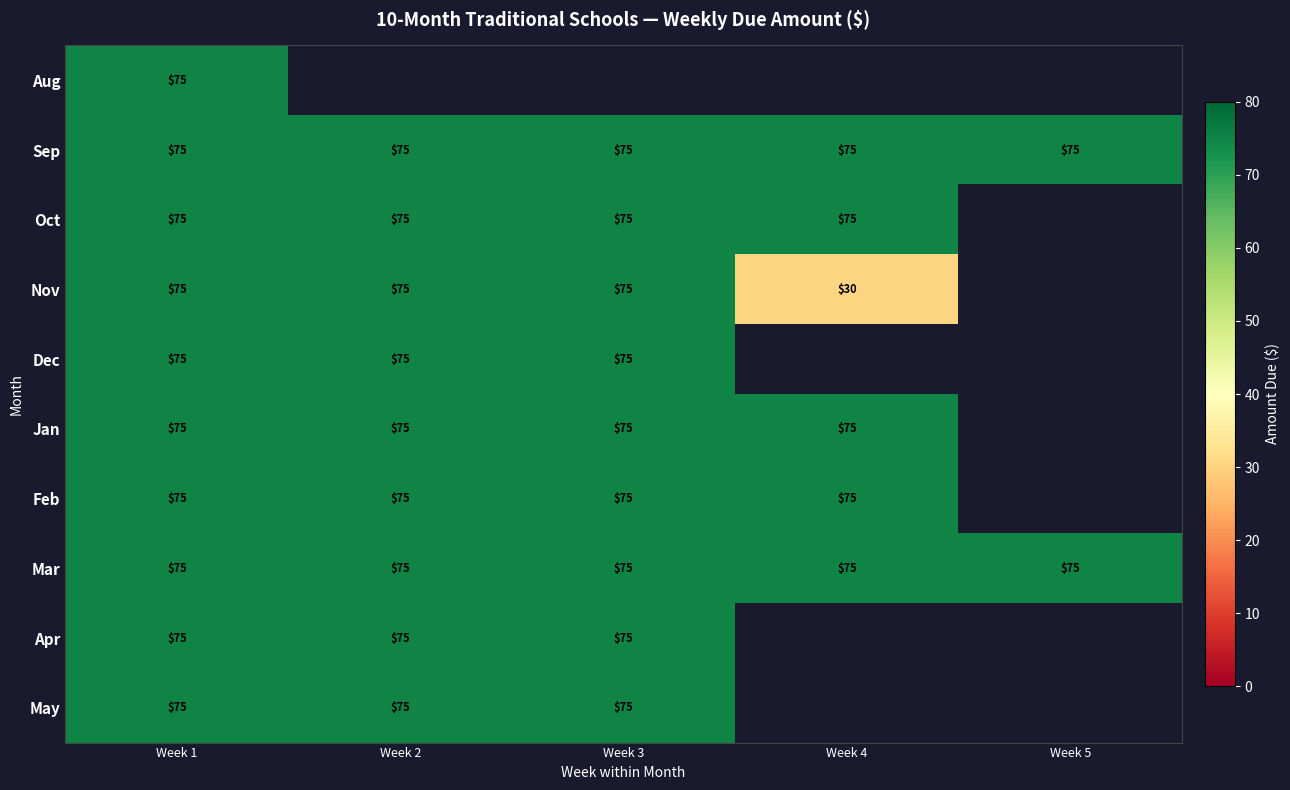

How many categories are shown in the chart?

5